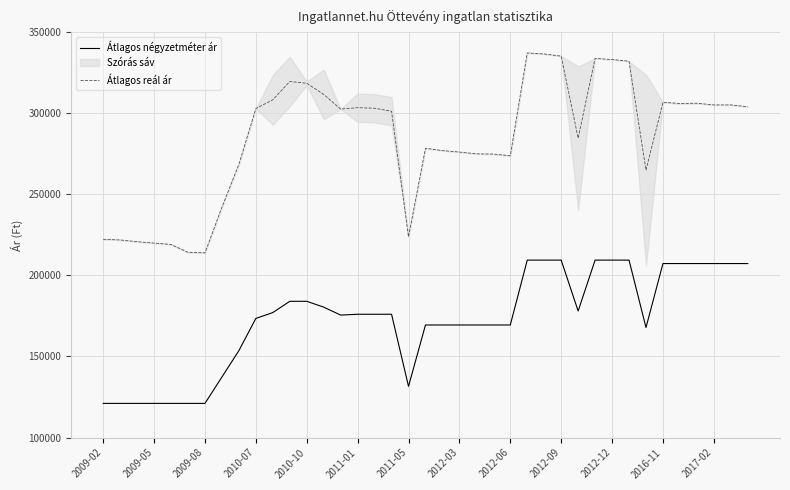

At which category does Átlagos négyzetméter ár reach its first local valley?

14